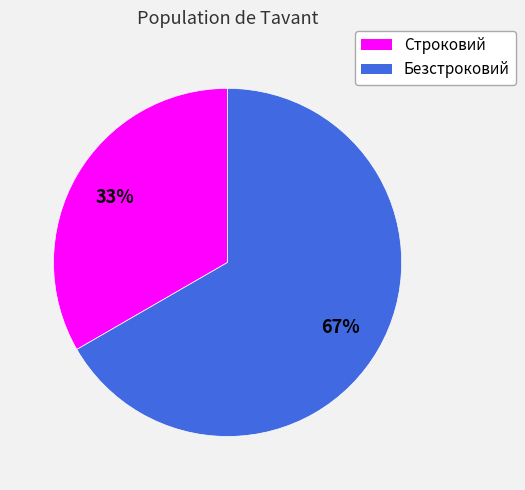

What percentage is the Безстроковий slice, to the nearest percent?

67%